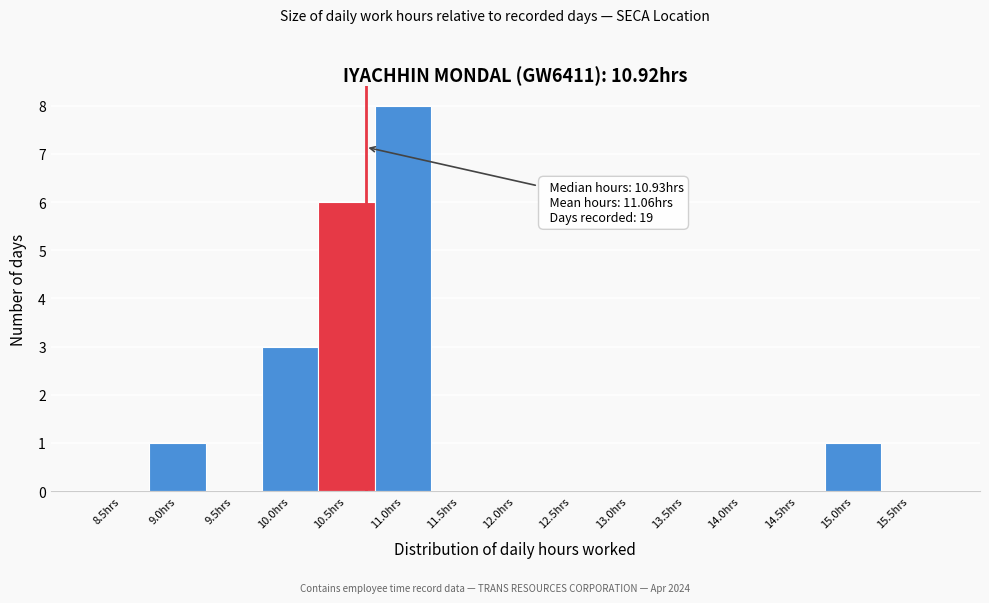

Reading left to right, what are all the values shown in this chart?

8.5hrs=0	9.0hrs=1	9.5hrs=0	10.0hrs=3	10.5hrs=6	11.0hrs=8	11.5hrs=0	12.0hrs=0	12.5hrs=0	13.0hrs=0	13.5hrs=0	14.0hrs=0	14.5hrs=0	15.0hrs=1	15.5hrs=0